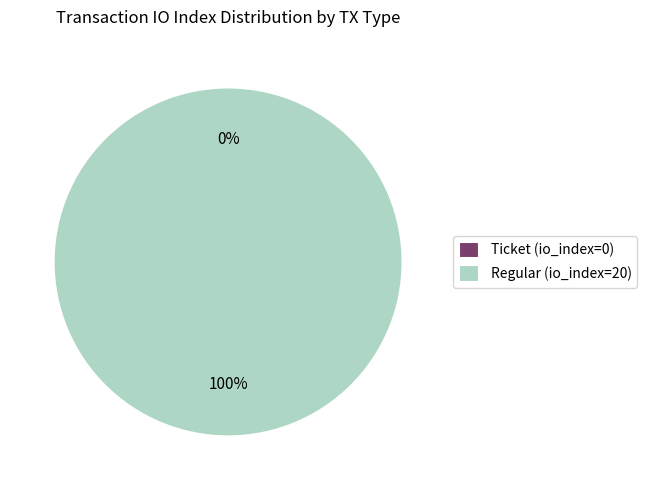

Do Ticket (io_index=0) and Regular (io_index=20) together represent more than half of the pie?

Yes